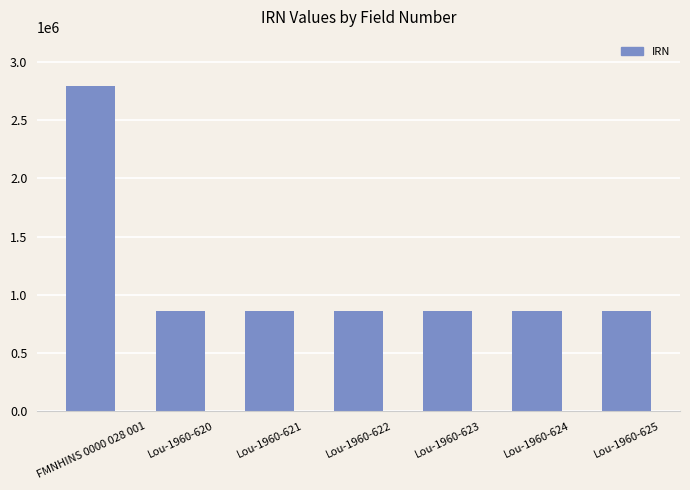

What is the average value?

1140390